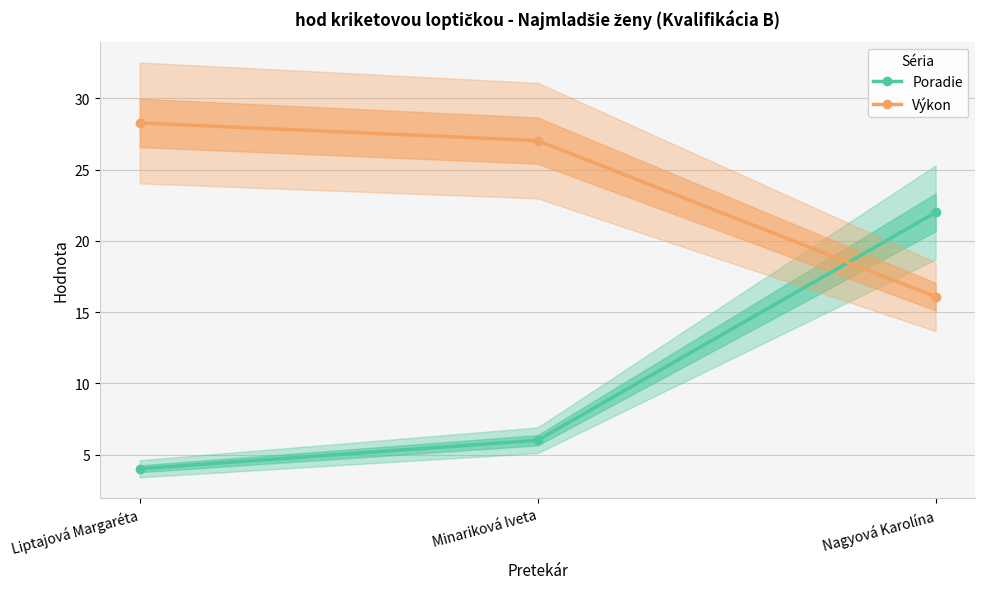

How many data points in Výkon are above 27?

2